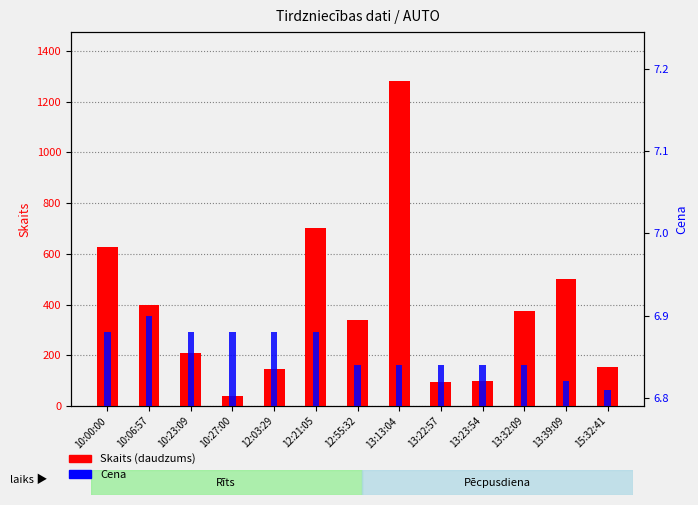

What are all the series names shown in the legend?

Skaits, Cena